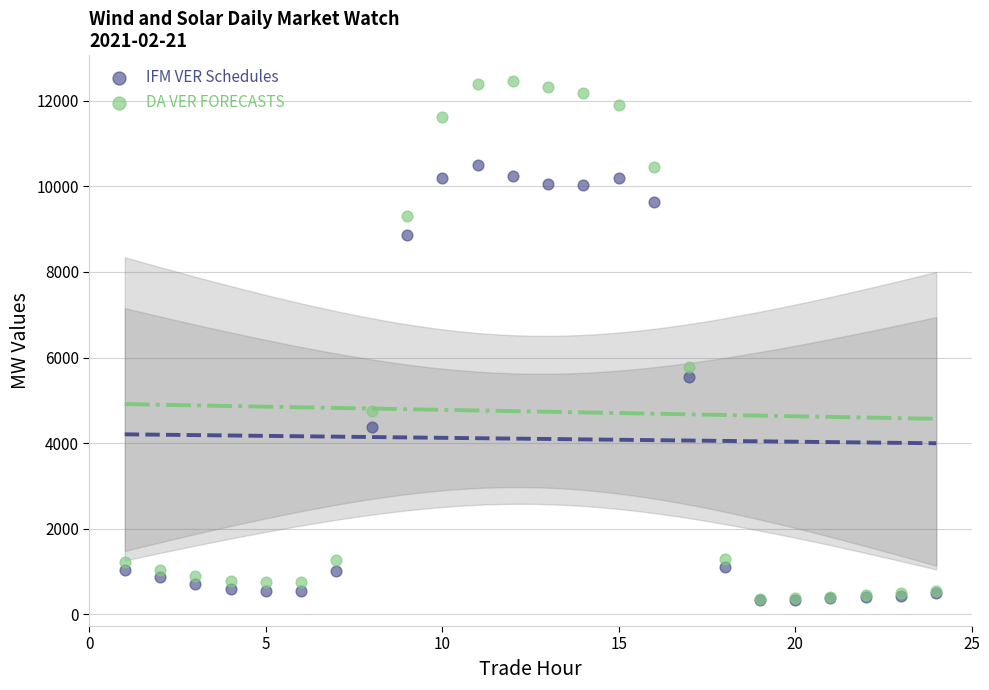

Which series has the widest spread of Y values?

DA VER FORECASTS